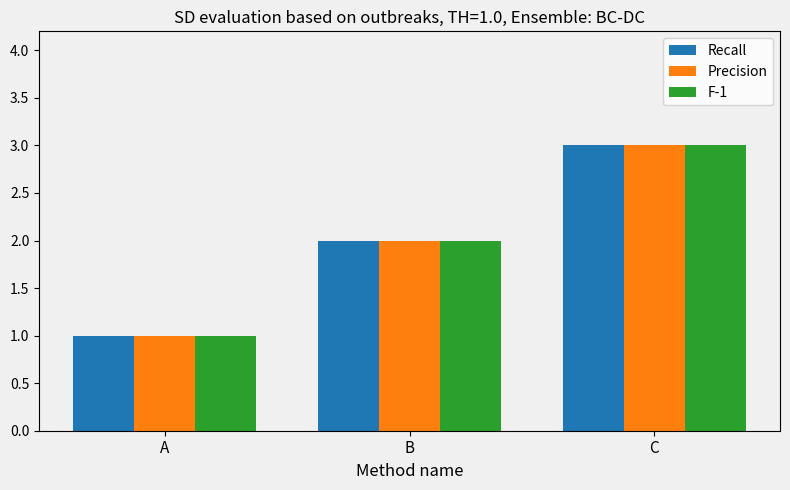

Reading left to right, what are all the values shown in this chart?

Recall: 1	2	3
Precision: 1	2	3
F-1: 1	2	3